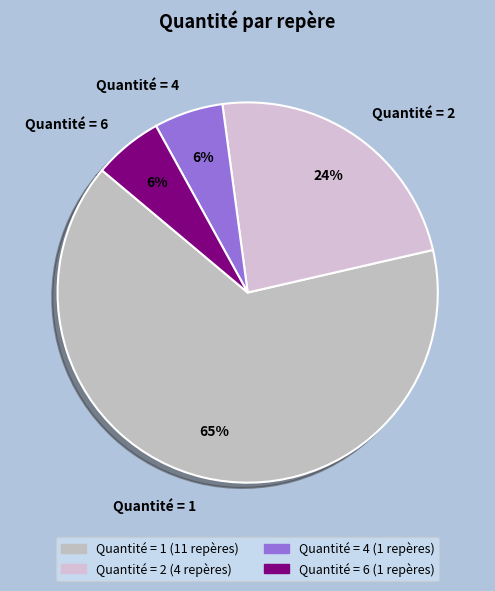

To the nearest percent, what portion does Quantité = 4 represent?

6%